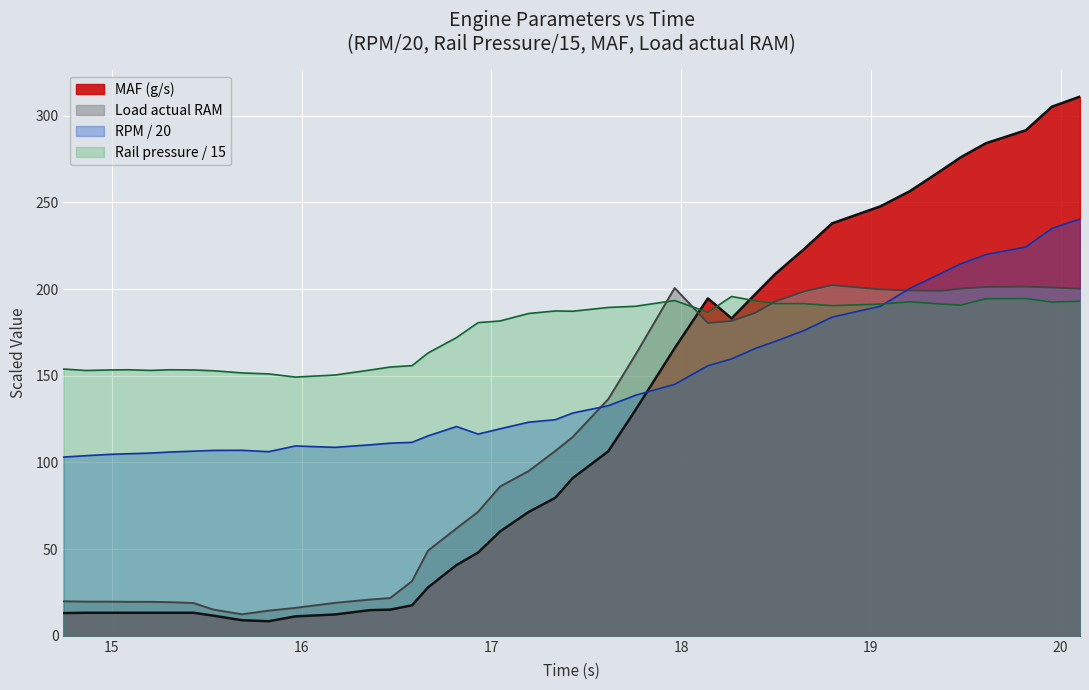

After their last crossing, which series has the higher values: Rail pressure mean 1 (PSI) or Load actual RAM?

Load actual RAM